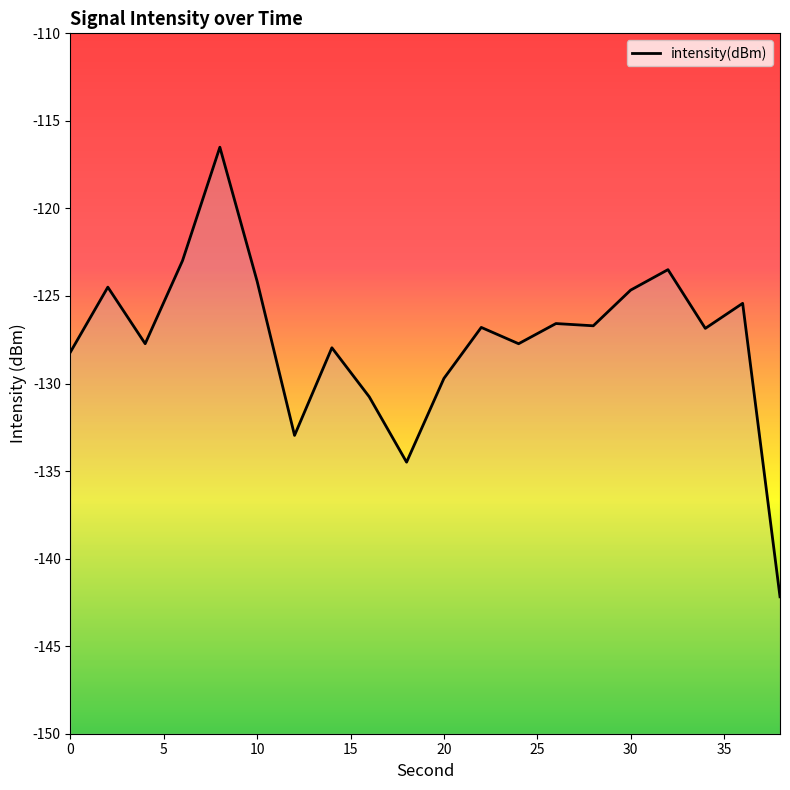

How many data points are above -126?

7